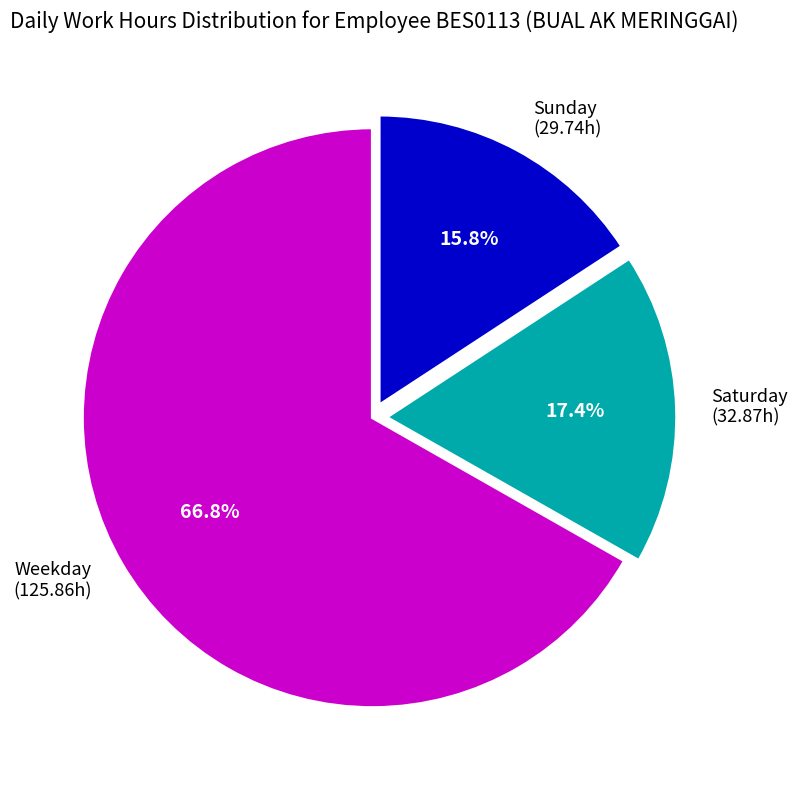

What percentage is NOT represented by Saturday (32.87h)?

82.6%